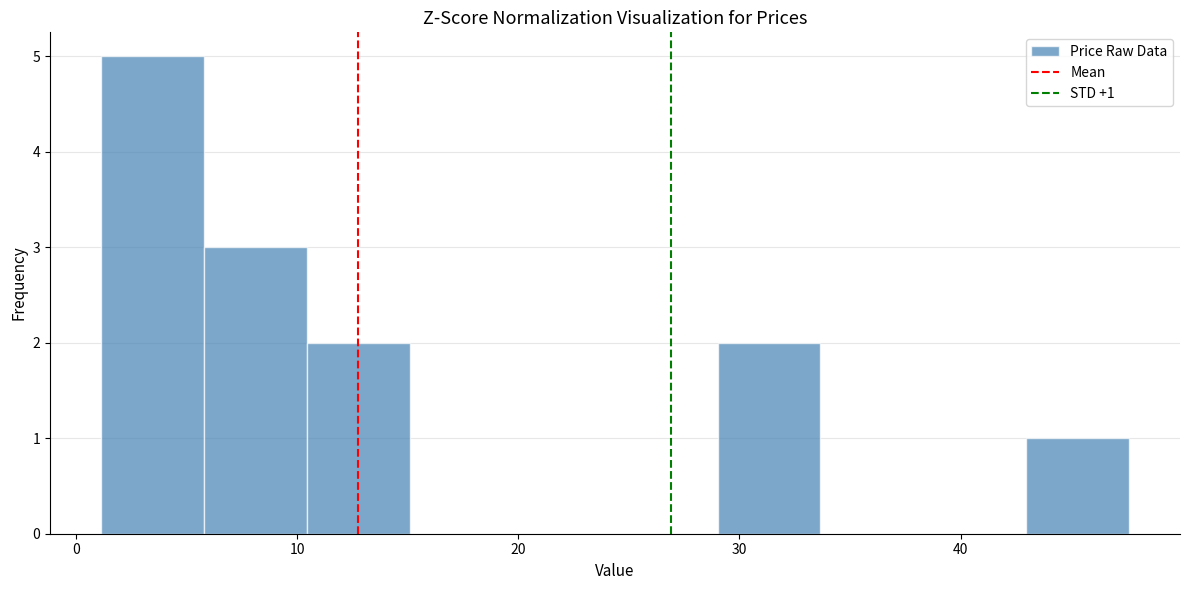

Which range on the x-axis has the tallest bar?

1 to 6